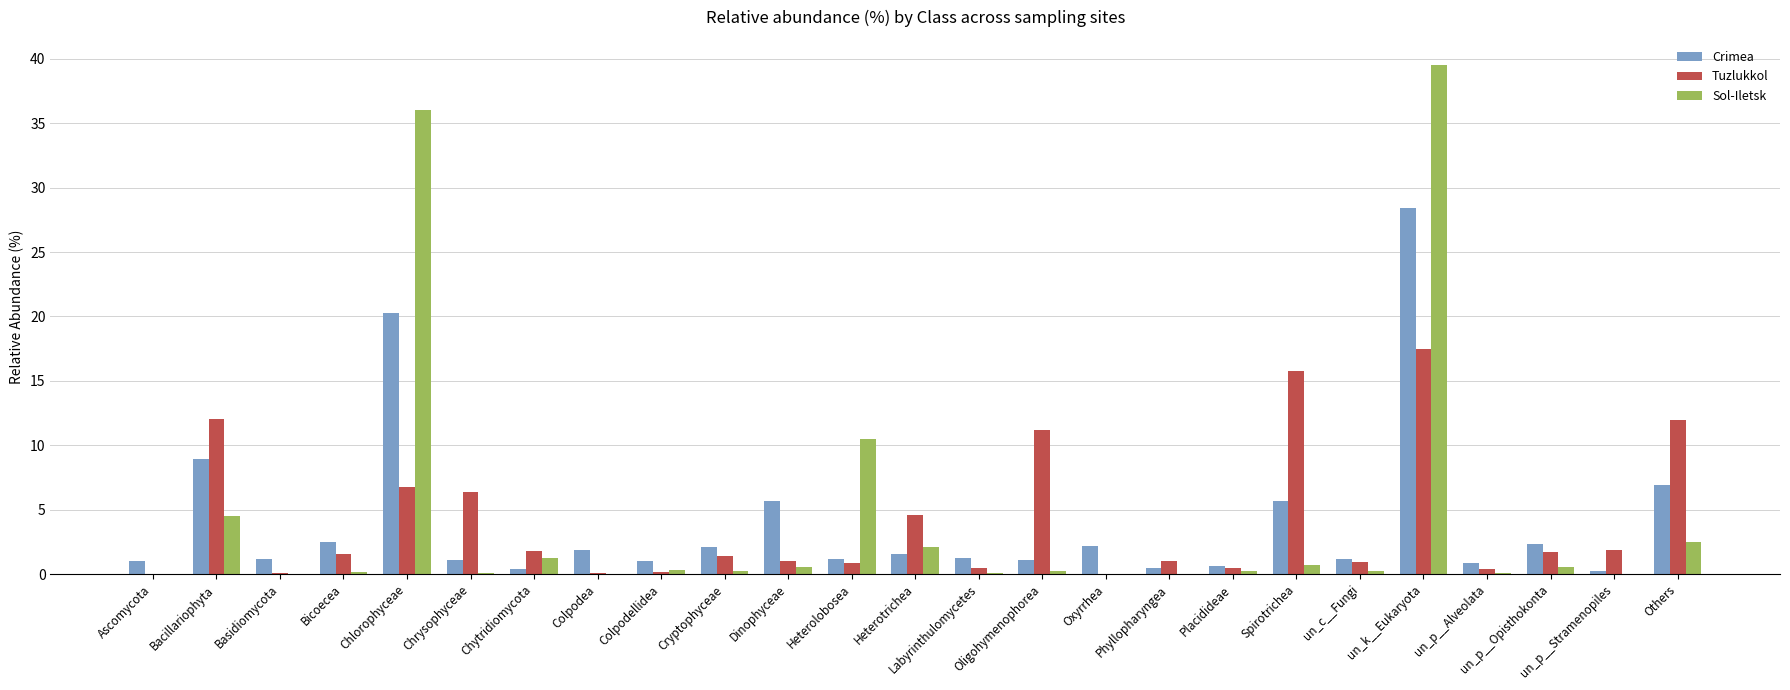

At which category does the chart reach its peak across all series?

un_k__Eukaryota